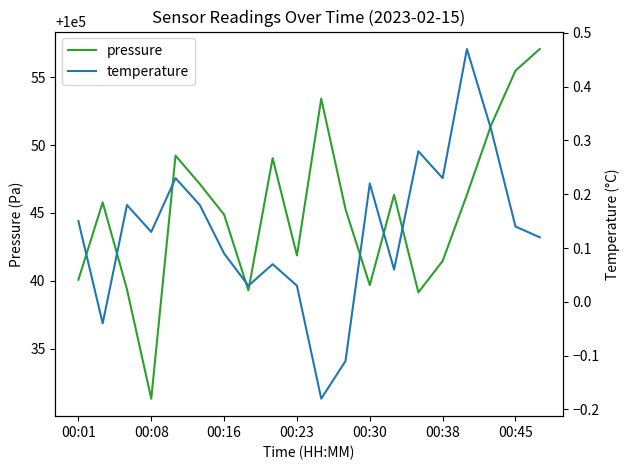

At which category does pressure reach its first local valley?

00:08